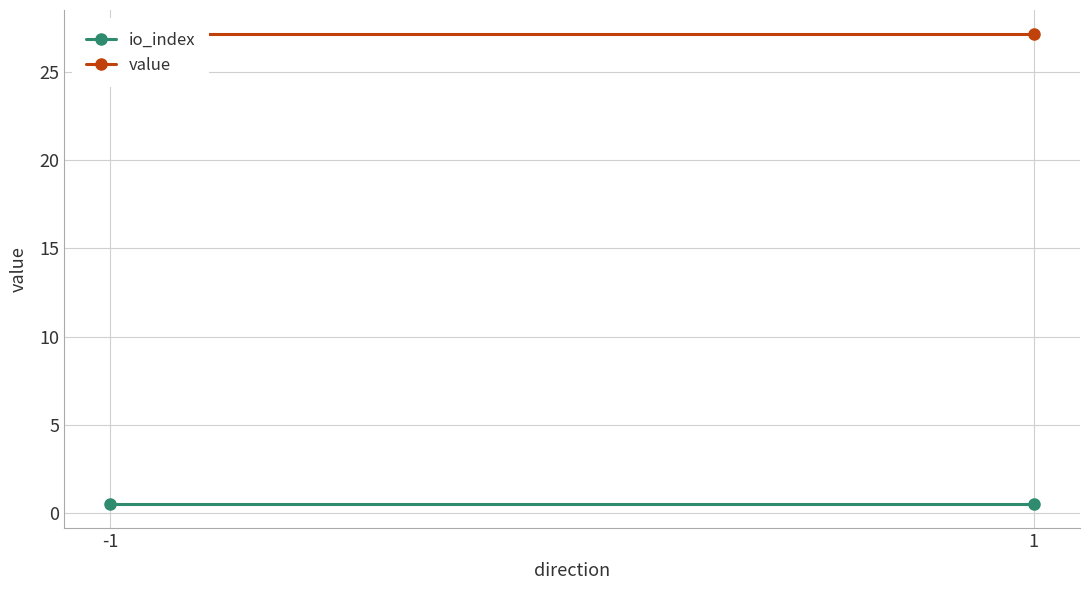

What is the spread (max minus min) of values at -1?

26.7